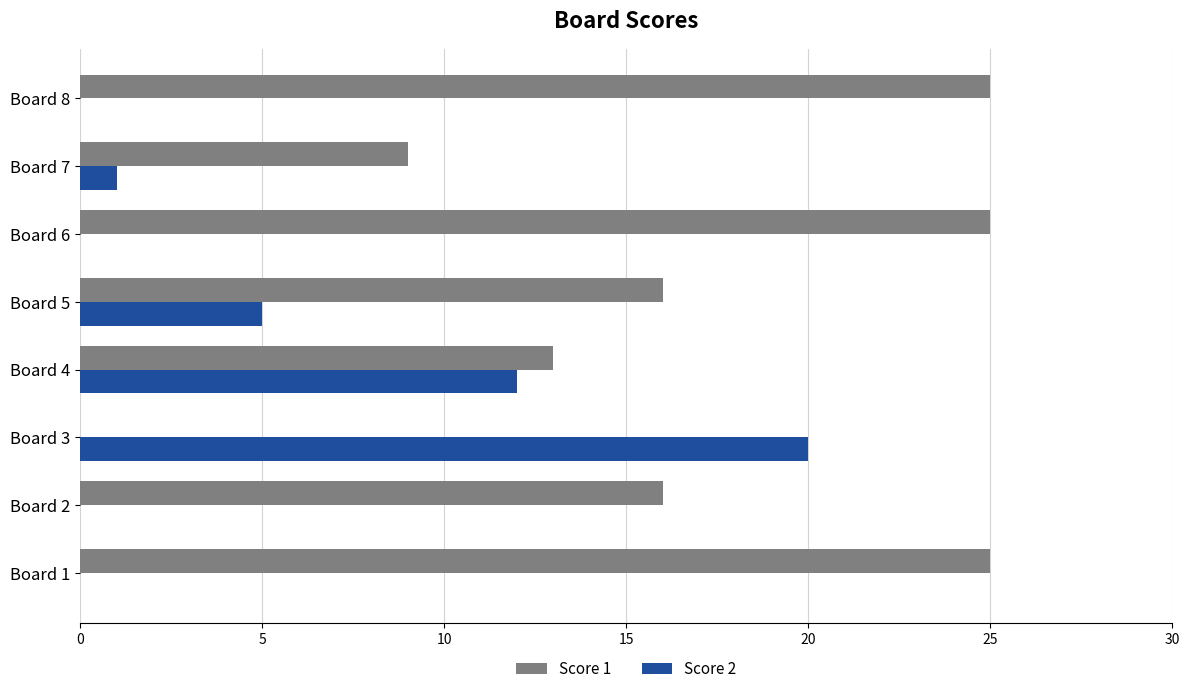

Where is Score 2 nearest to the value 10?

Board 4